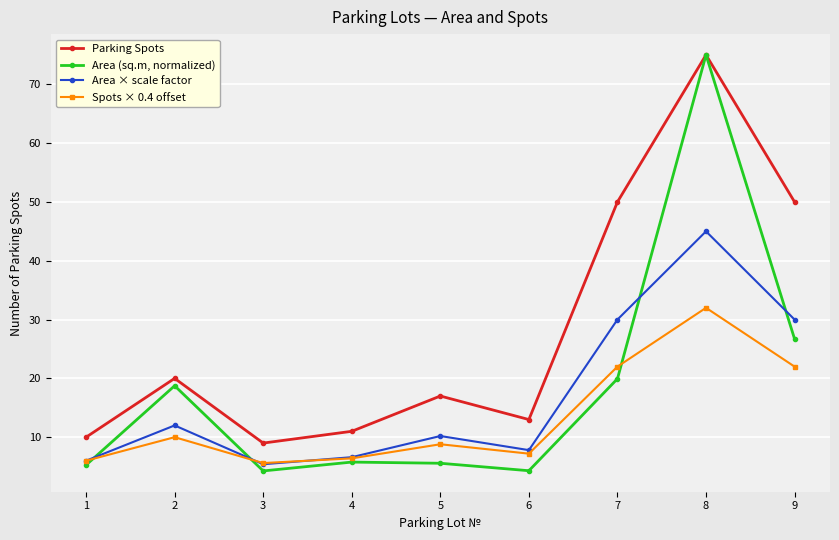

Between 3 and 5, which series saw the biggest shift?

Parking Spots